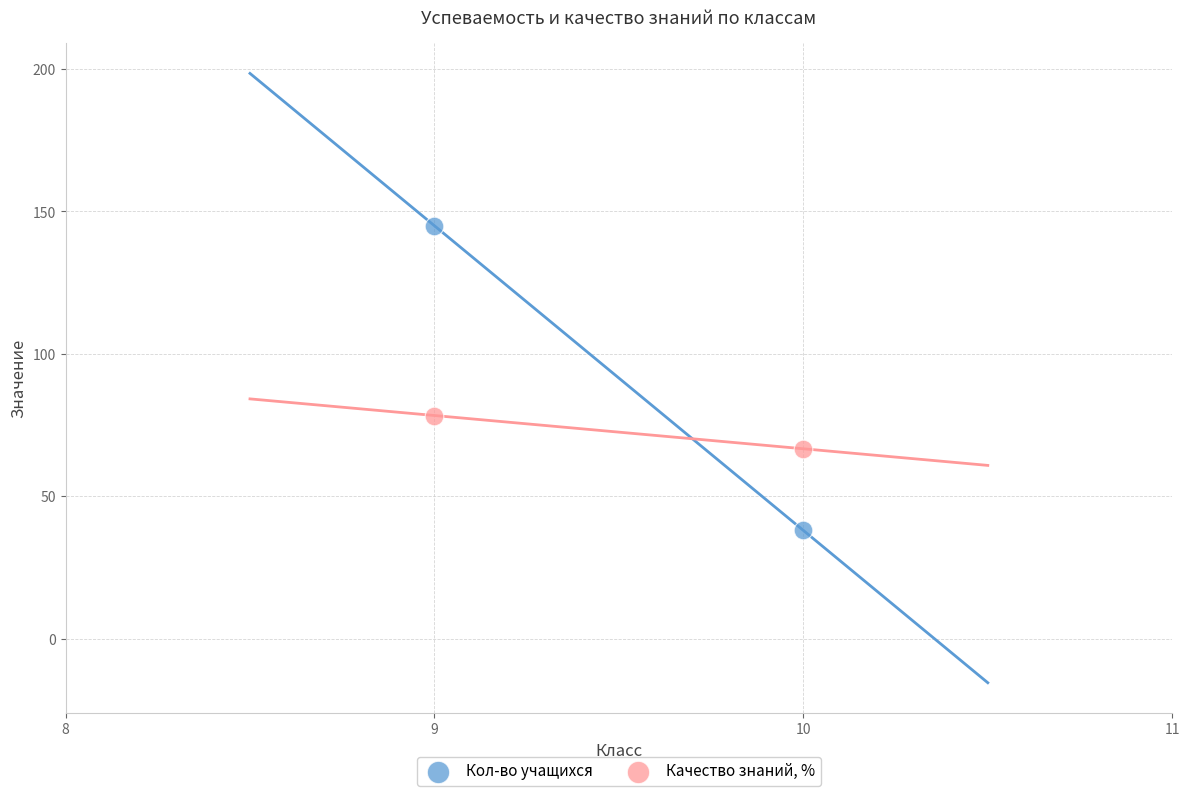

What are all the series names shown in the legend?

Кол-во учащихся, Качество знаний, %